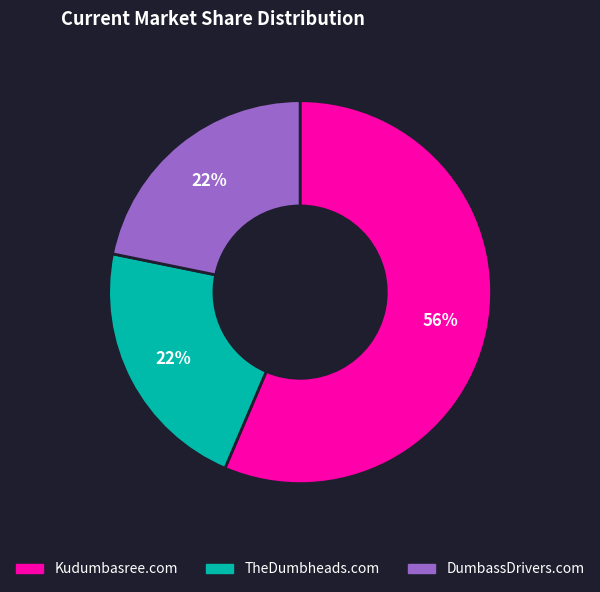

True or false: DumbassDrivers.com accounts for 10% of the total.

False